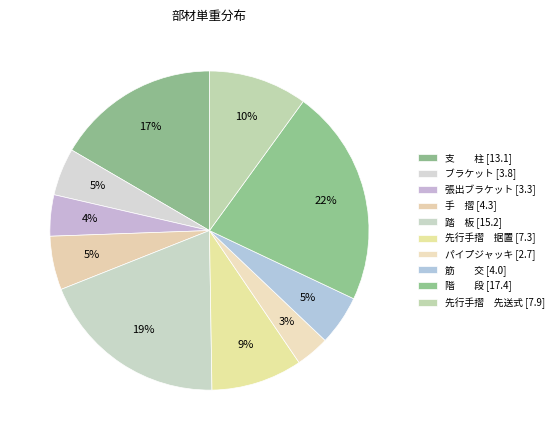

To the nearest percent, what portion does 張出ブラケット represent?

4%